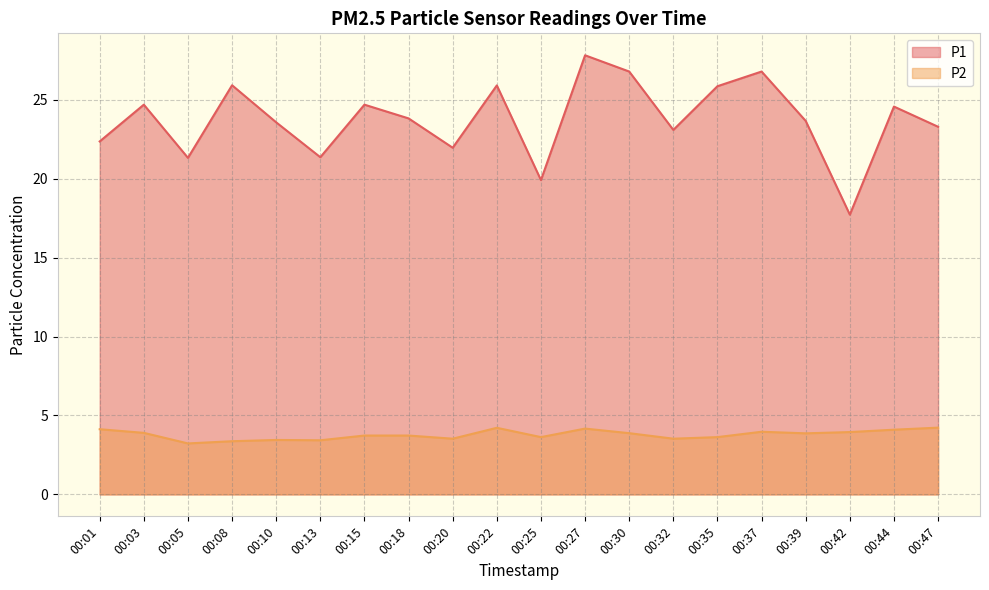

What is the difference between the highest and lowest values at 00:22?

21.7